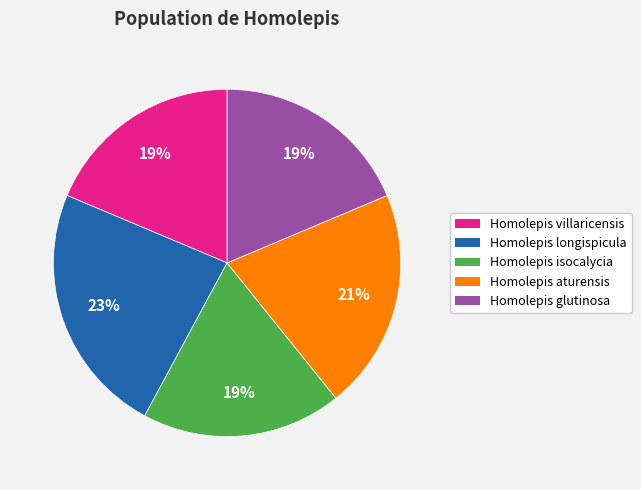

Count the number of slices in the pie.

5